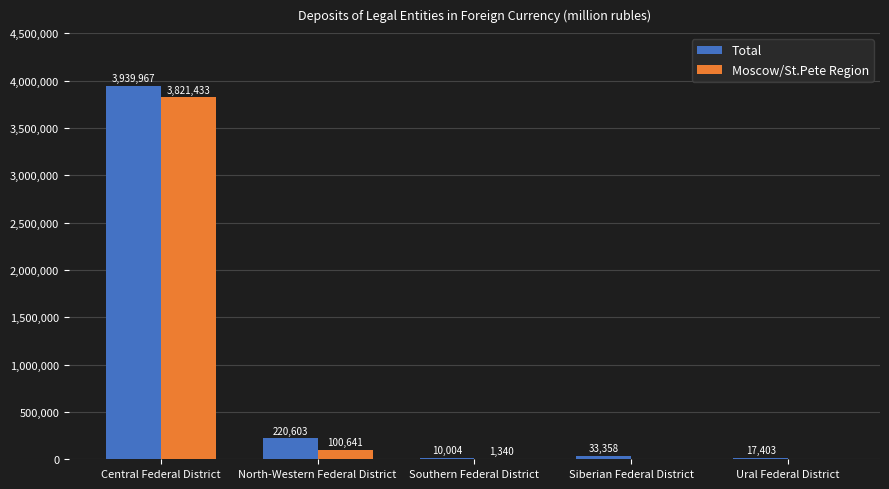

Reading left to right, list all the values displayed in this chart.

Total: Central Federal District=3939967	North-Western Federal District=220603	Southern Federal District=10004	Siberian Federal District=33358	Ural Federal District=17403
Moscow/St.Pete Region: Central Federal District=3821433	North-Western Federal District=100641	Southern Federal District=1340	Siberian Federal District=0	Ural Federal District=0